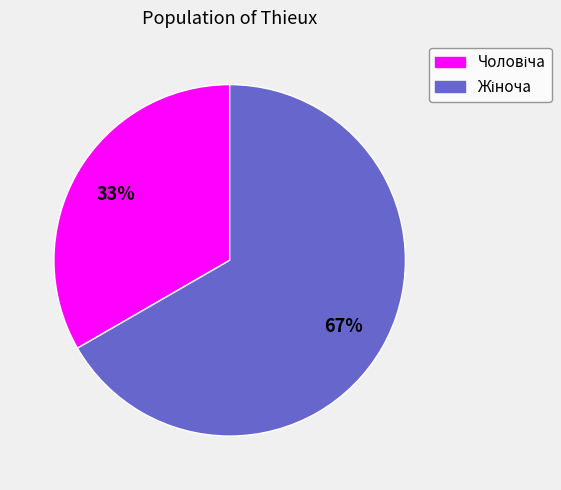

Is there a majority slice in this chart?

Yes